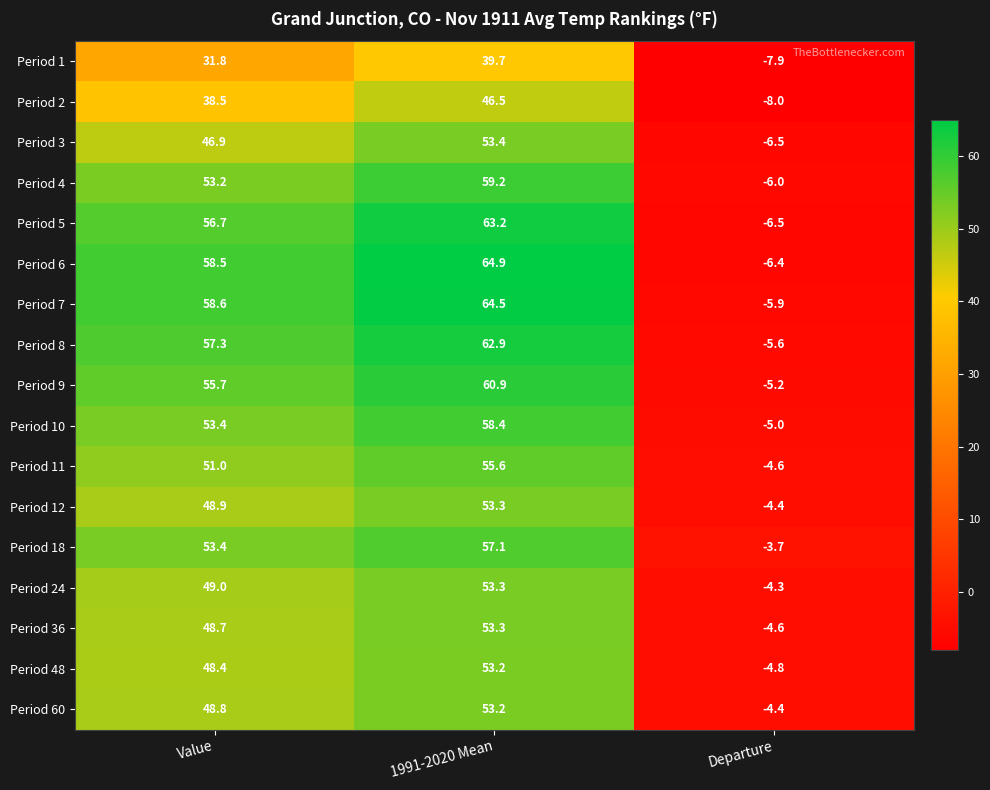

Between Value and Departure, which series saw the biggest shift?

Period 6